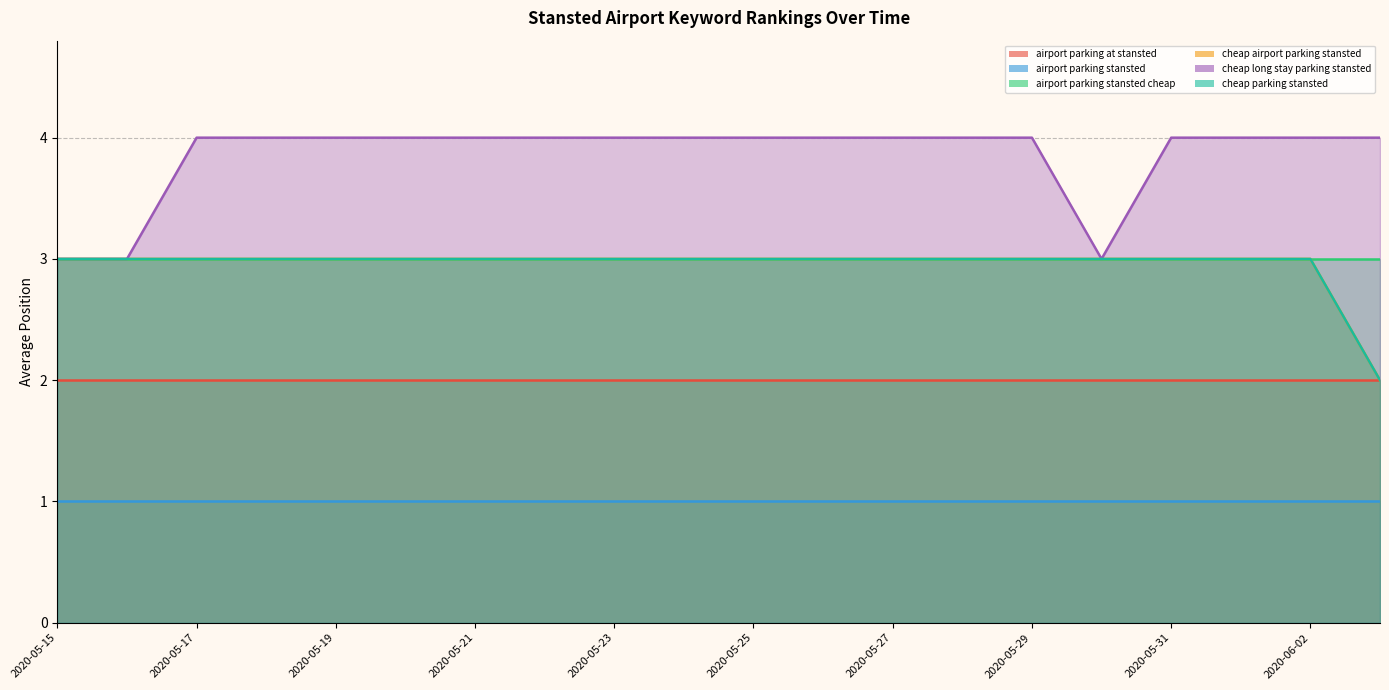

What is the maximum value shown in the chart?

4